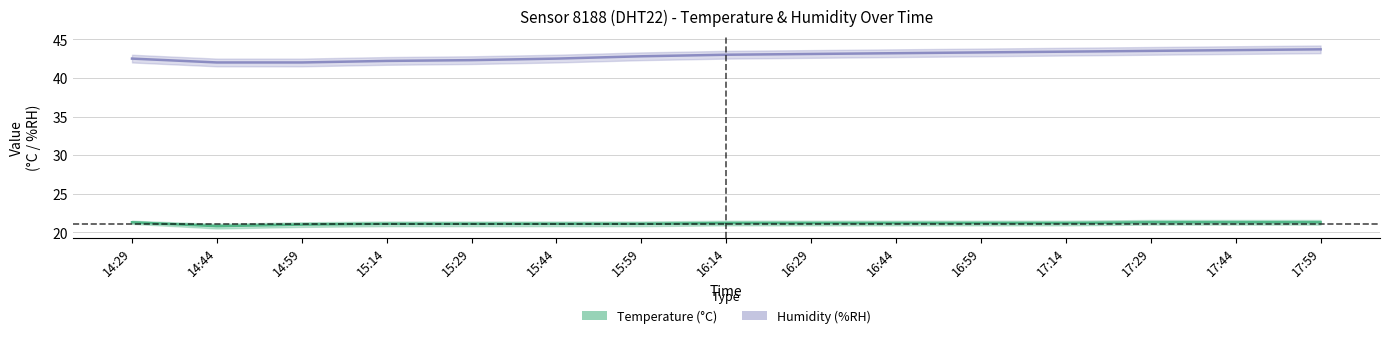

Between 14:44 and 15:14, which is larger?

15:14